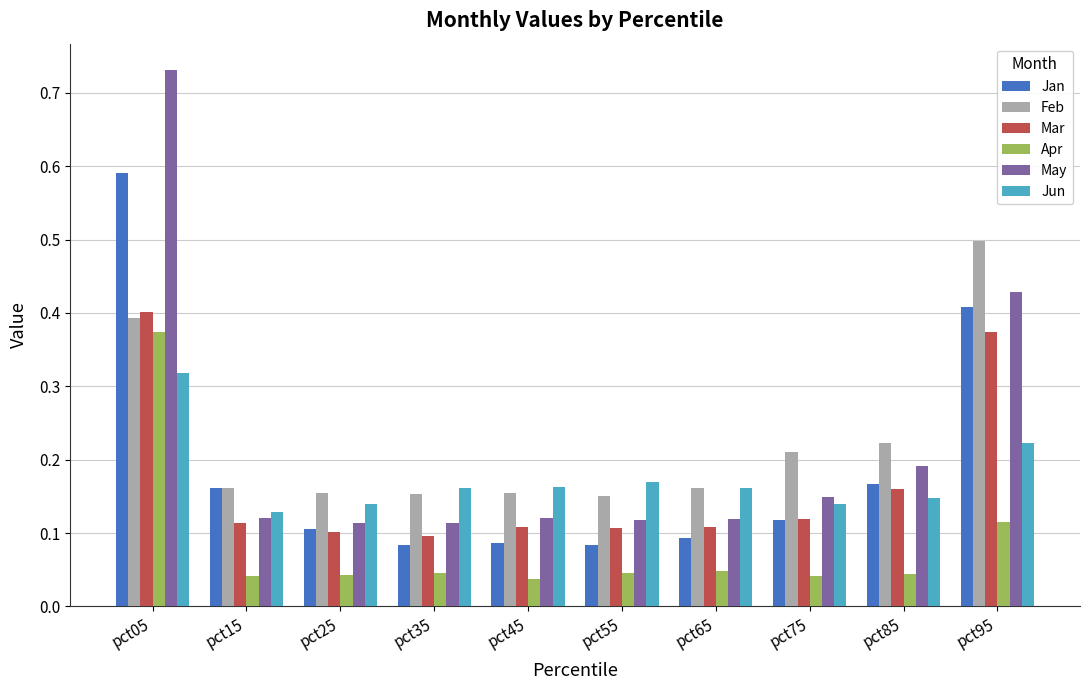

At which category is the sum across all series the highest?

pct05